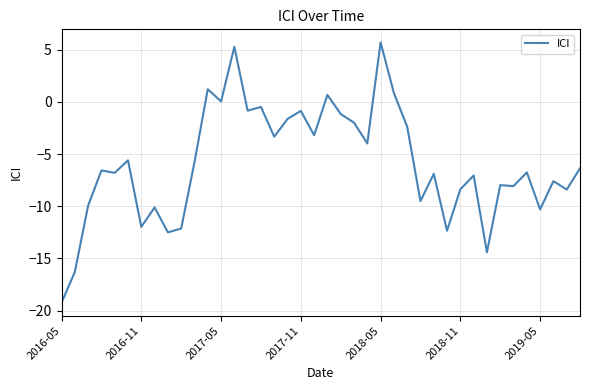

What is the minimum value shown in the chart?

-19.2